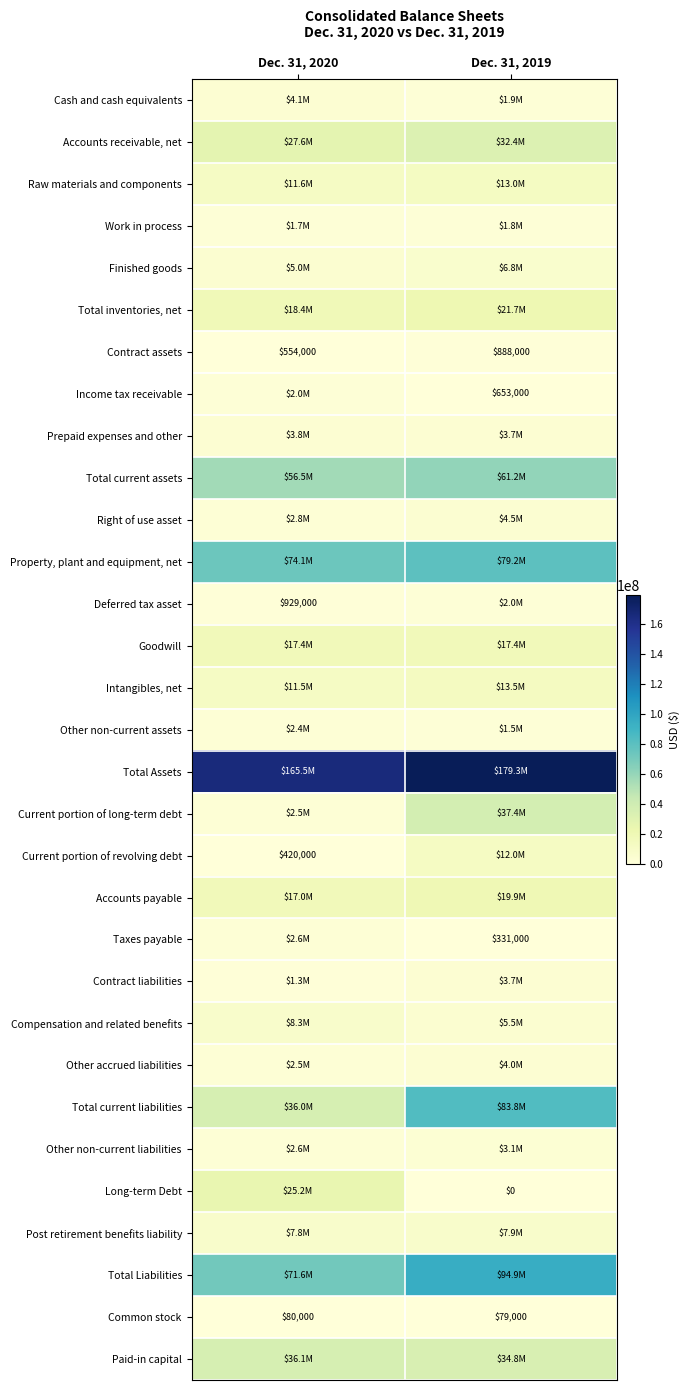

The Contract assets series shows 783188 at Dec. 31, 2020. True or false?

False